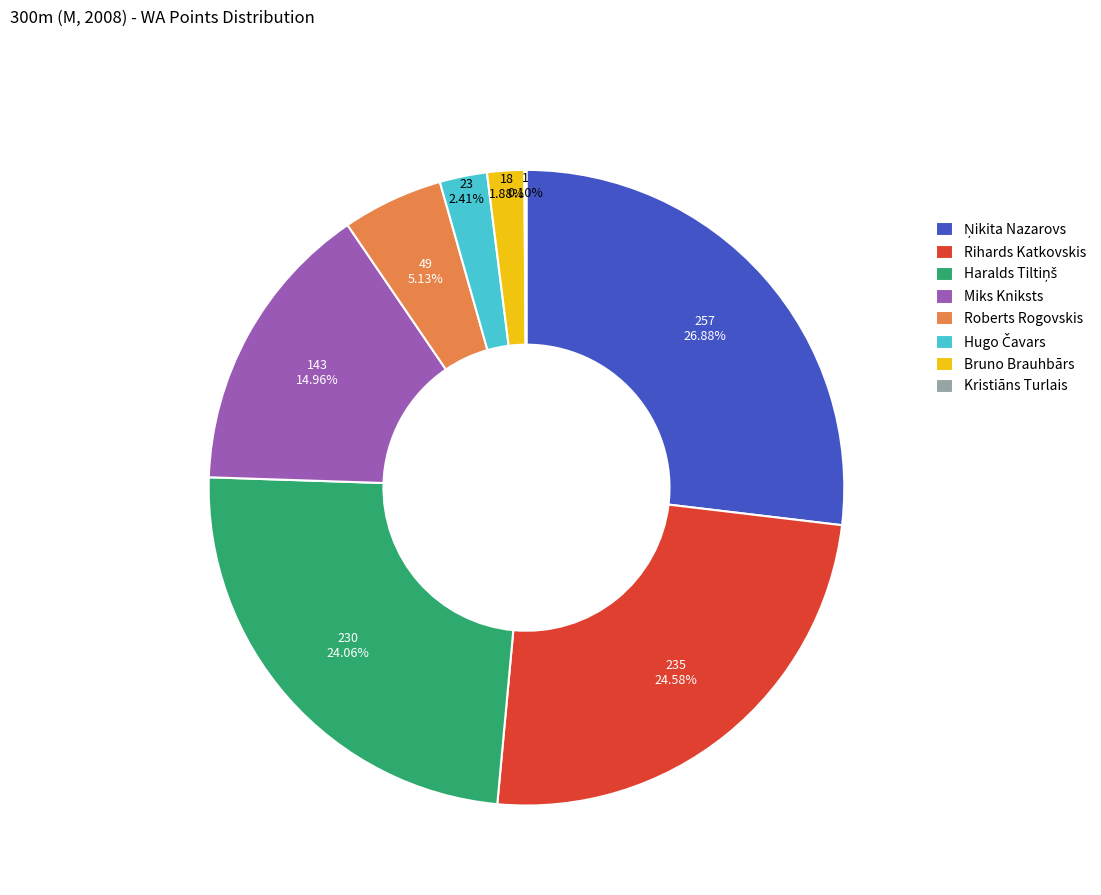

Is there any slice that represents more than half of the pie?

No